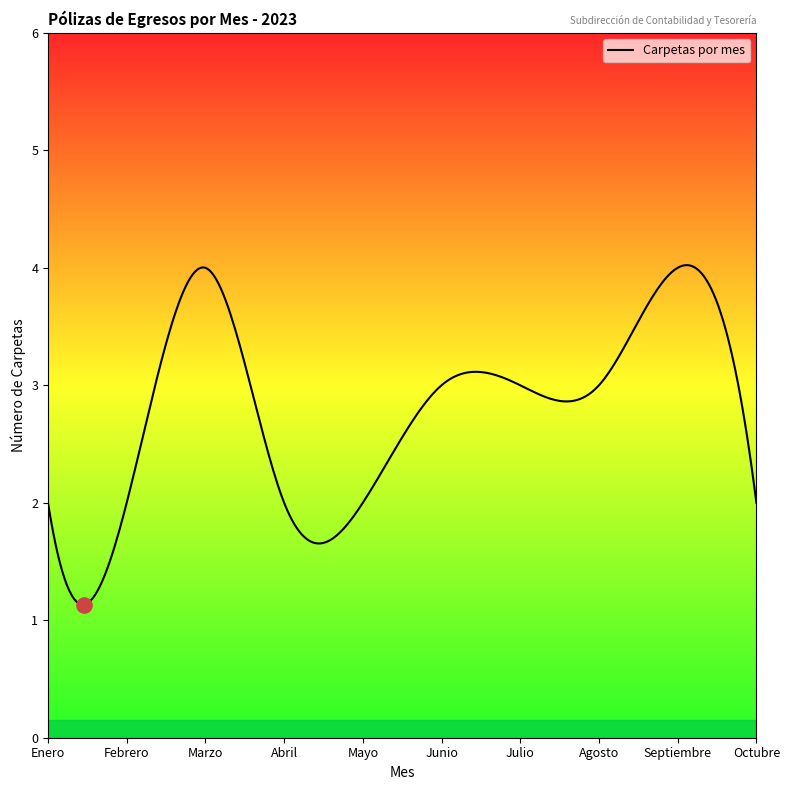

What is the maximum value shown in the chart?

4.0